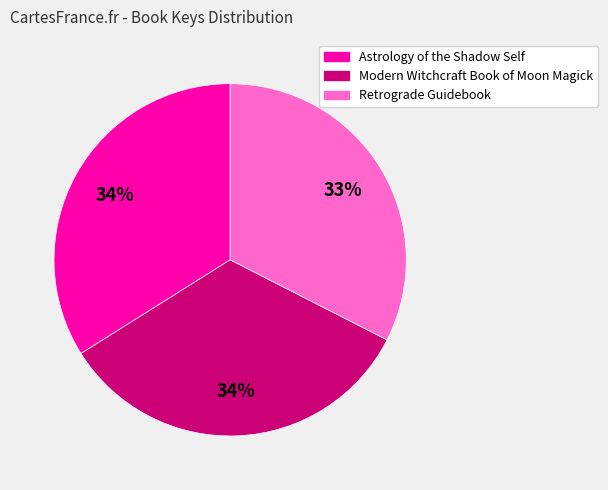

How many segments does this pie chart have?

3